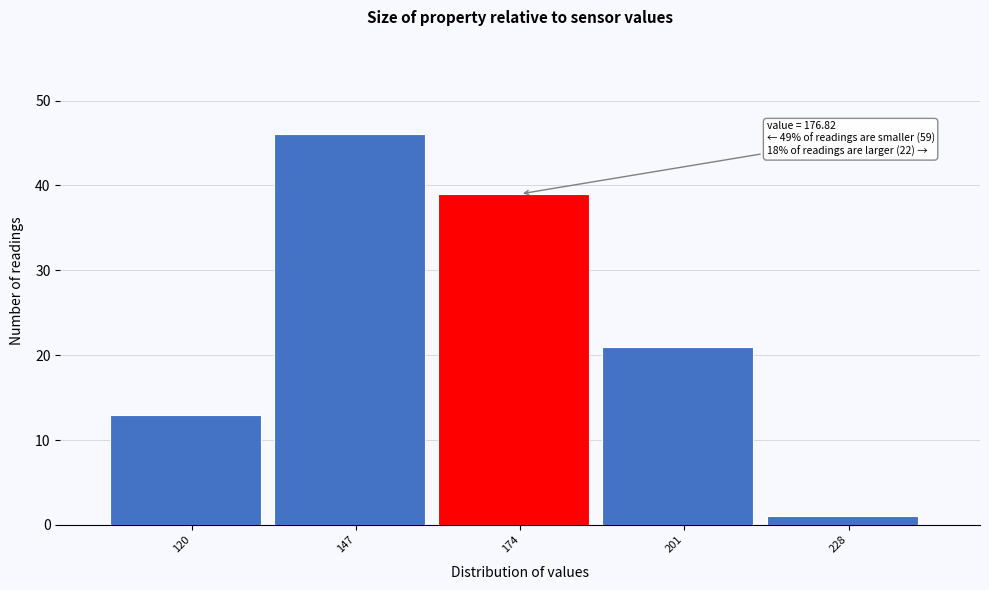

Reading left to right, what are all the values shown in this chart?

13	46	39	21	1